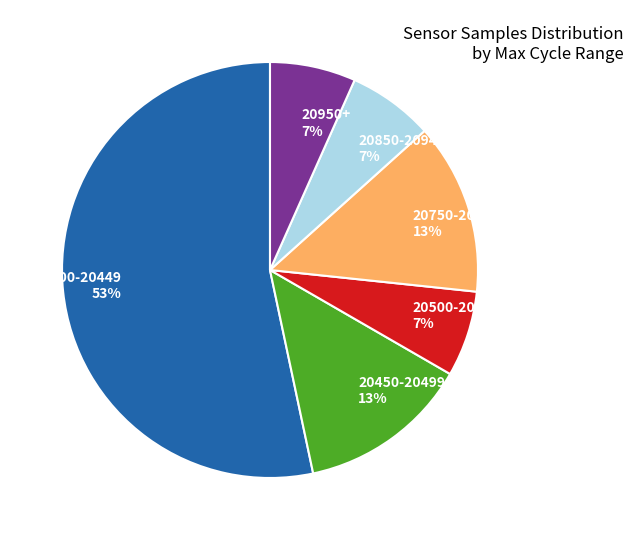

Which category has the biggest portion of the pie?

20400-20449 53%